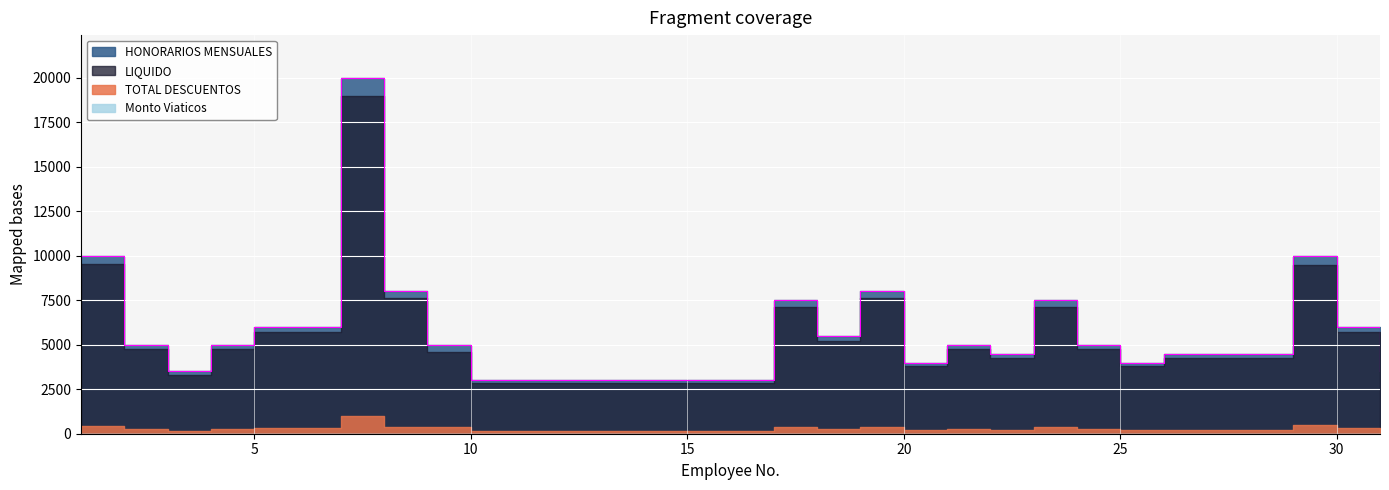

What is the total value across all series at 26?

9000.0